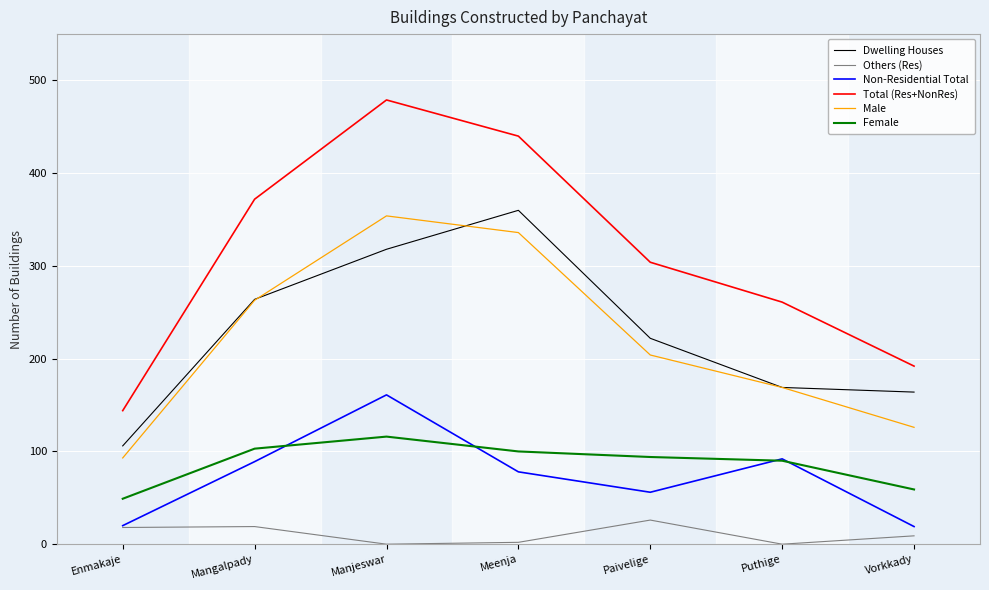

What position from the left is Enmakaje?

1